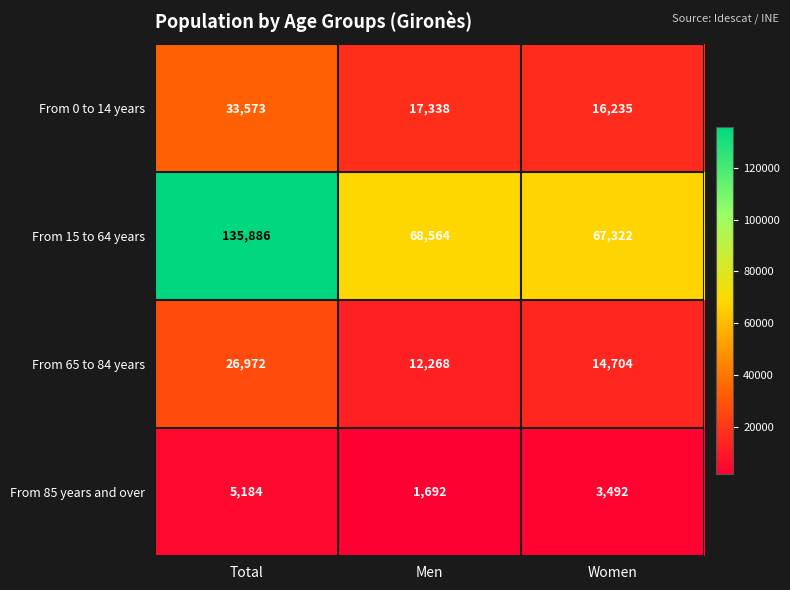

Count the From 85 years and over values in the range 1692 to 5184.

3